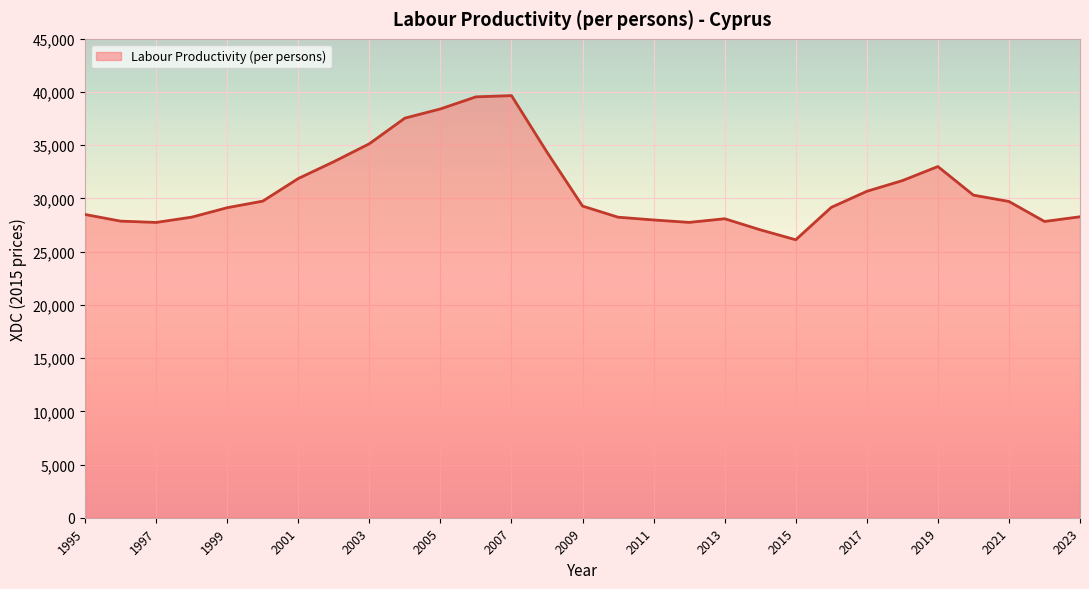

What is the greatest value displayed?

39664.8